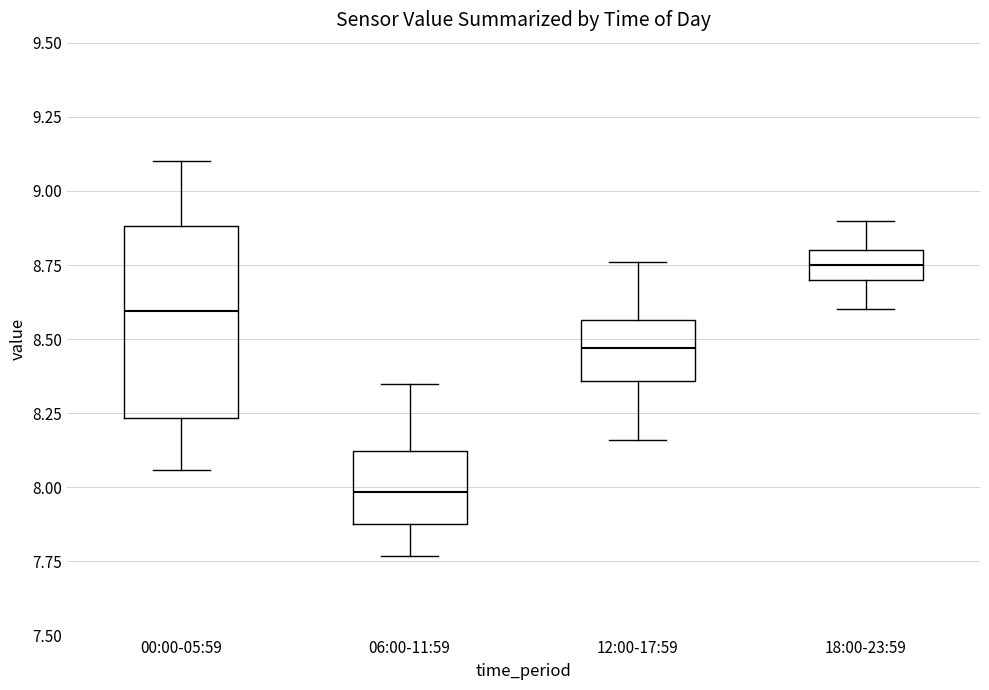

Where is the upper edge of the box for 00:00-05:59 on the y-axis? The values are not printed on the chart, so give them approximately, as read against the axis.

8.90